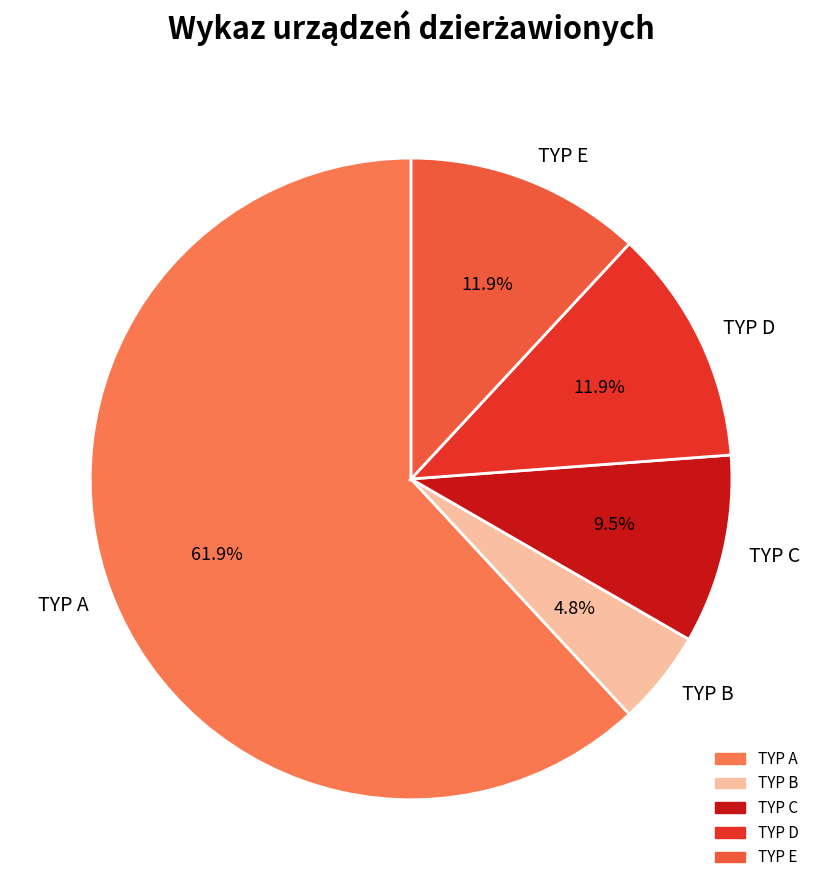

Combined, do TYP B and TYP A account for over 50%?

Yes